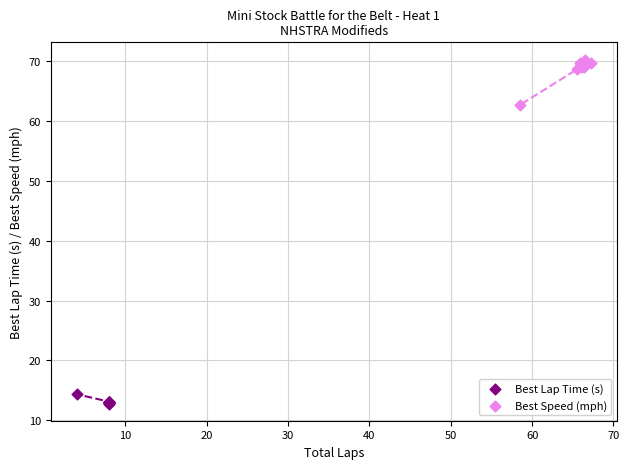

Which series has the largest Y range (max minus min)?

Best Speed (mph)